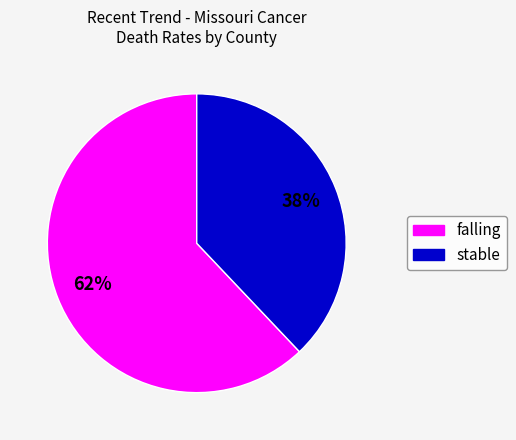

To the nearest percent, what portion does stable represent?

38%